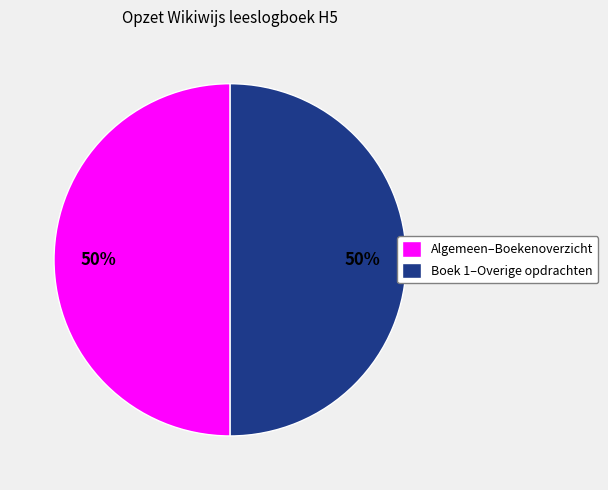

What is the ratio of the value at Algemeen–Boekenoverzicht to the value at Boek 1–Overige opdrachten?

1.0